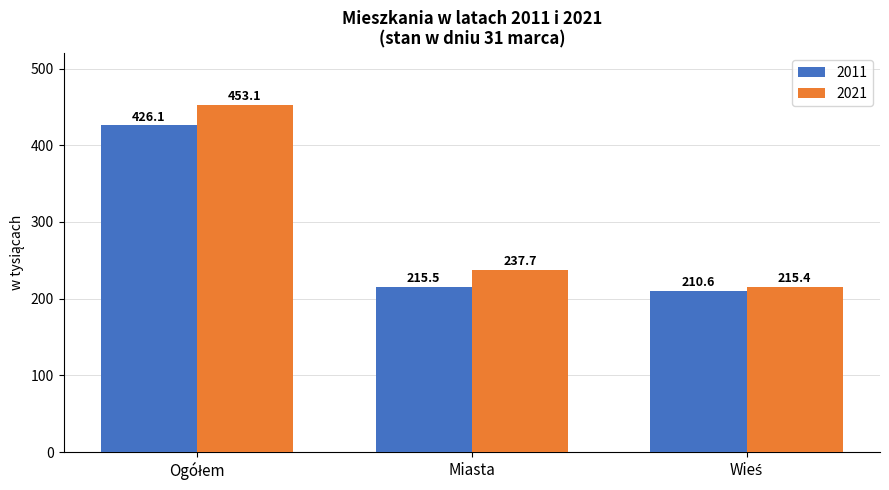

At which label is 2021 closest to 334?

Miasta